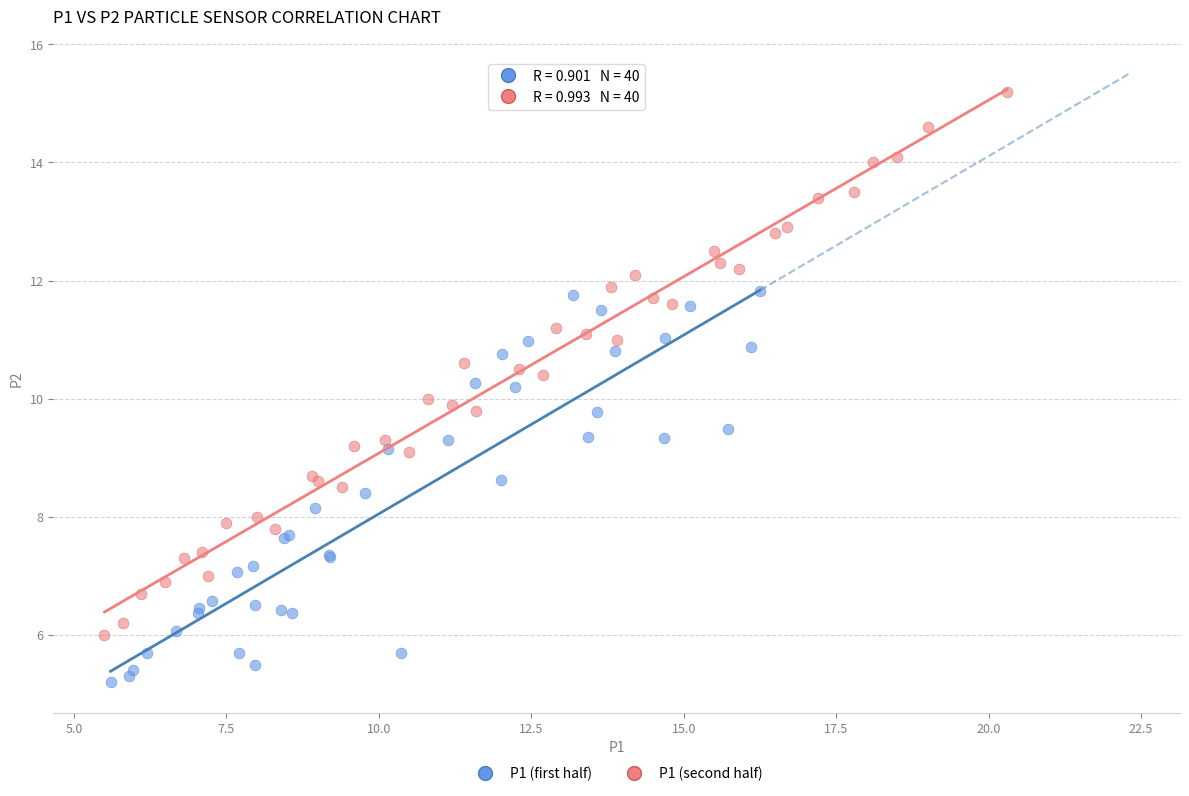

Which series reaches the minimum Y coordinate?

P1 (first half)